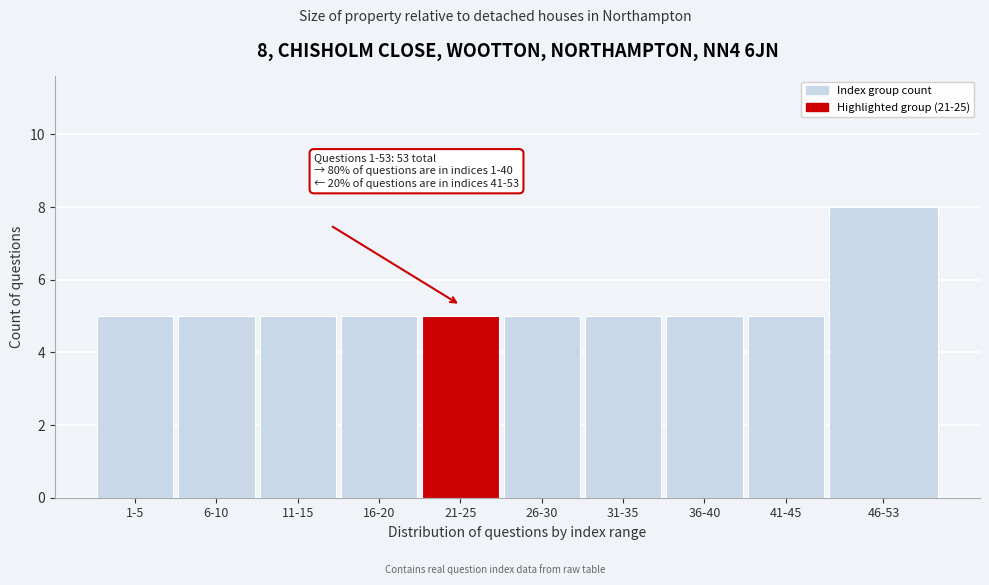

Reading left to right, transcribe all the data shown in this chart.

5	5	5	5	5	5	5	5	5	8